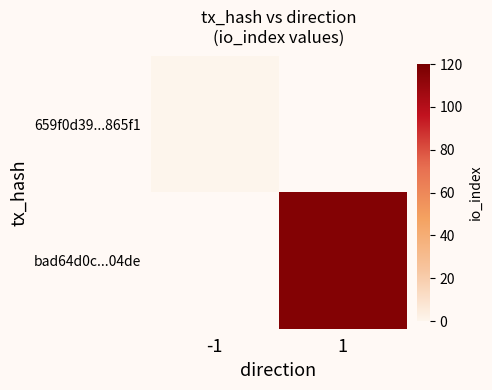

Rank the categories by 659f0d39...865f1 value from lowest to highest.

-1, 1